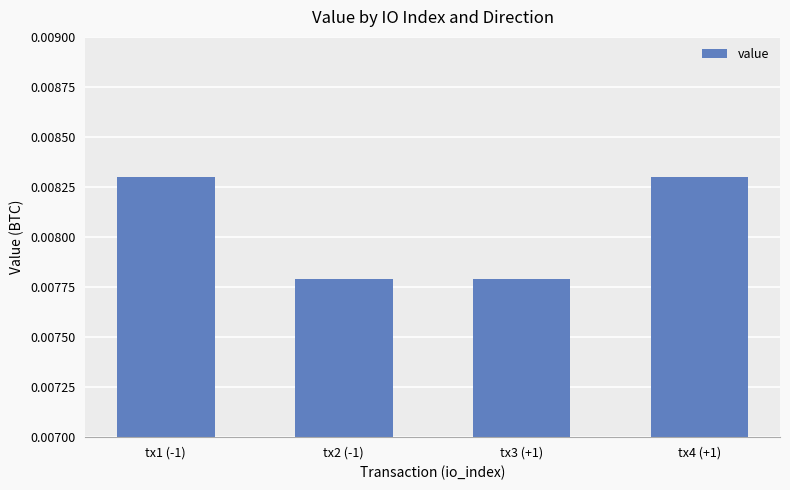

What is the label of the 2nd bar from the left?

tx2 (-1)